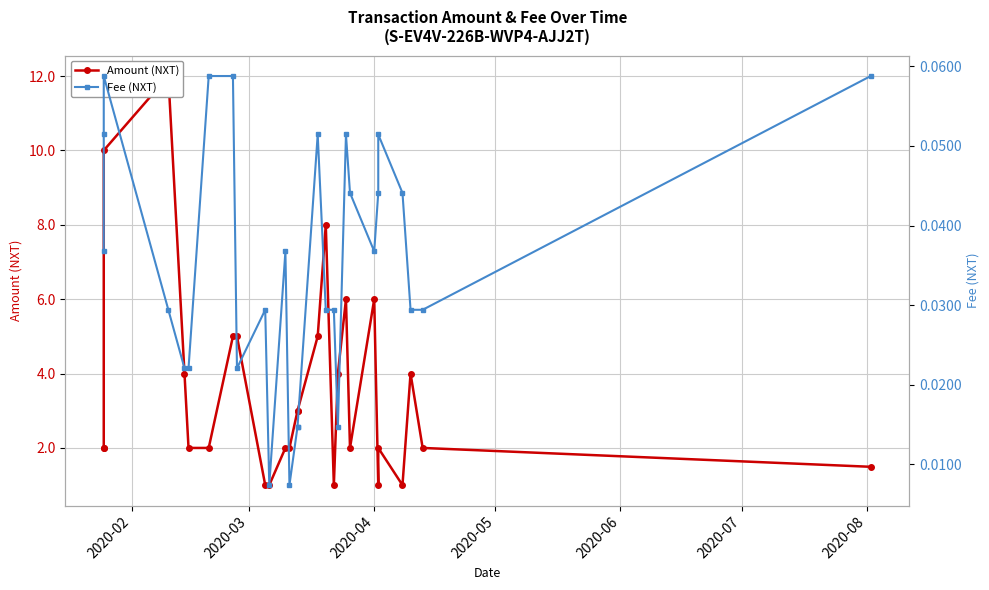

What is the greatest value displayed?

12.0